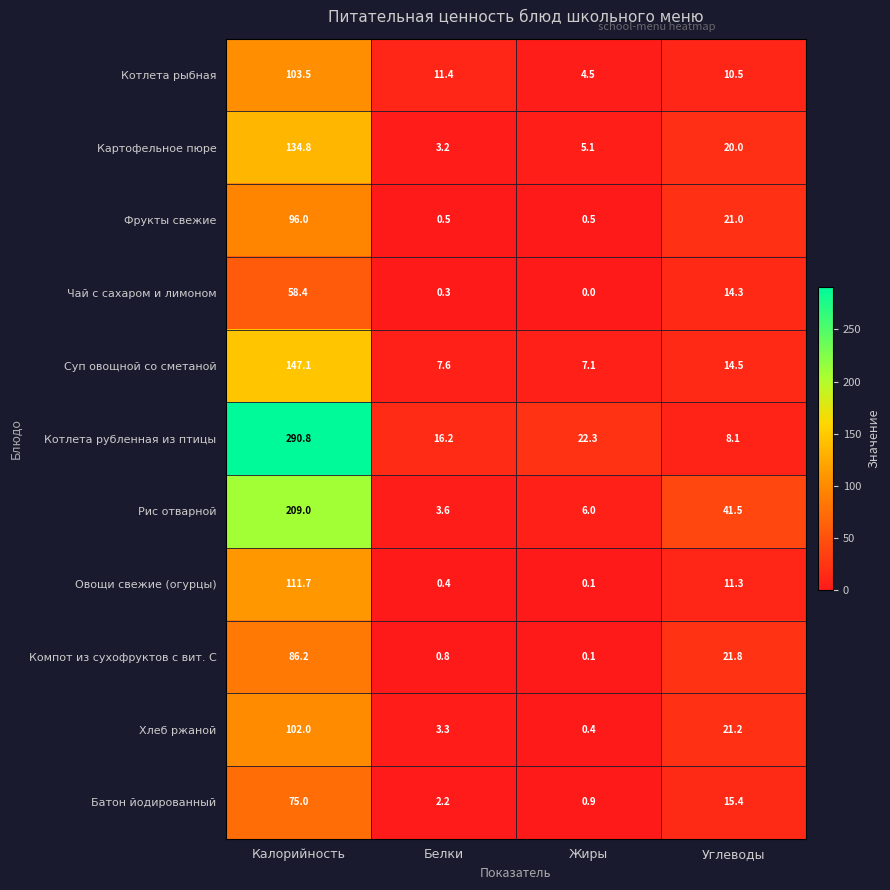

The value of Фрукты свежие at Углеводы is 21.0. True or false?

True